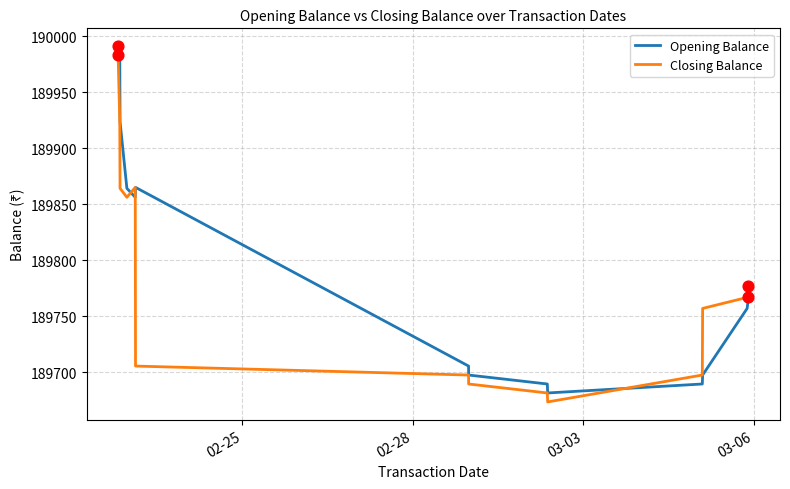

List the series in order of their overall mean, lowest first.

Closing Balance, Opening Balance